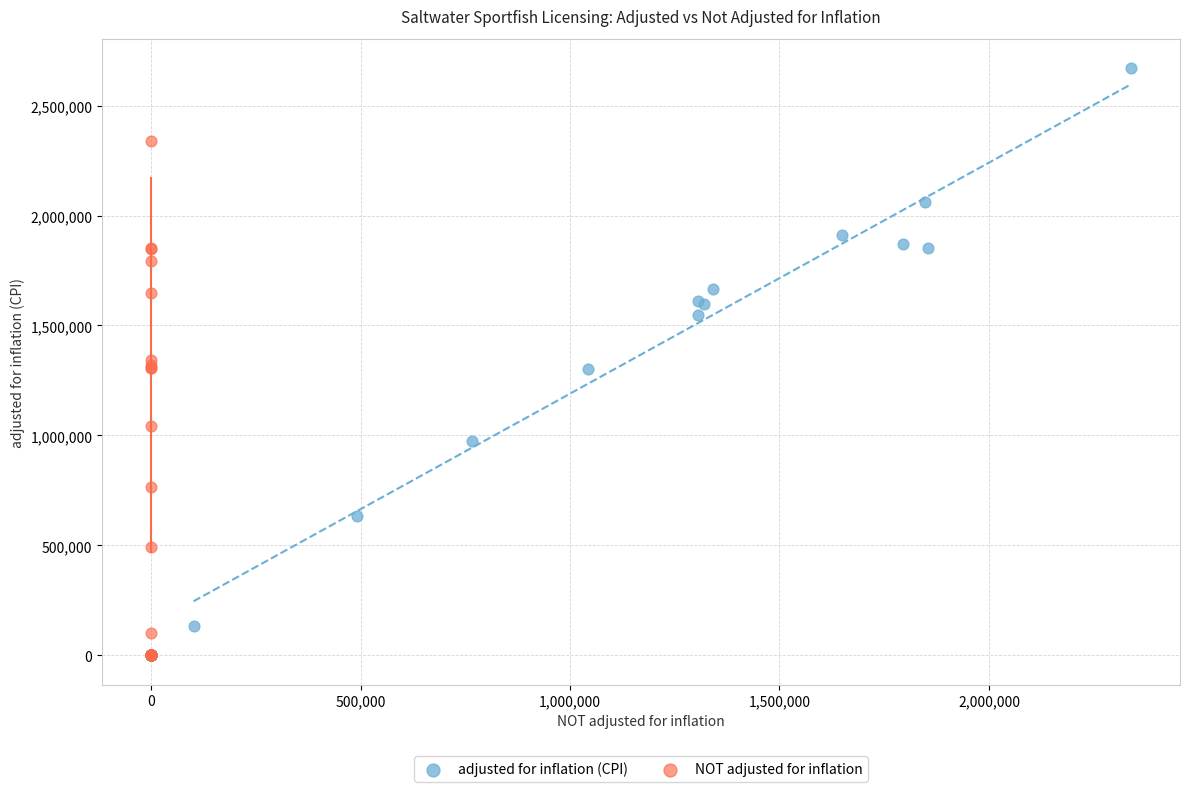

Which series contains the highest Y value?

adjusted for inflation (CPI)